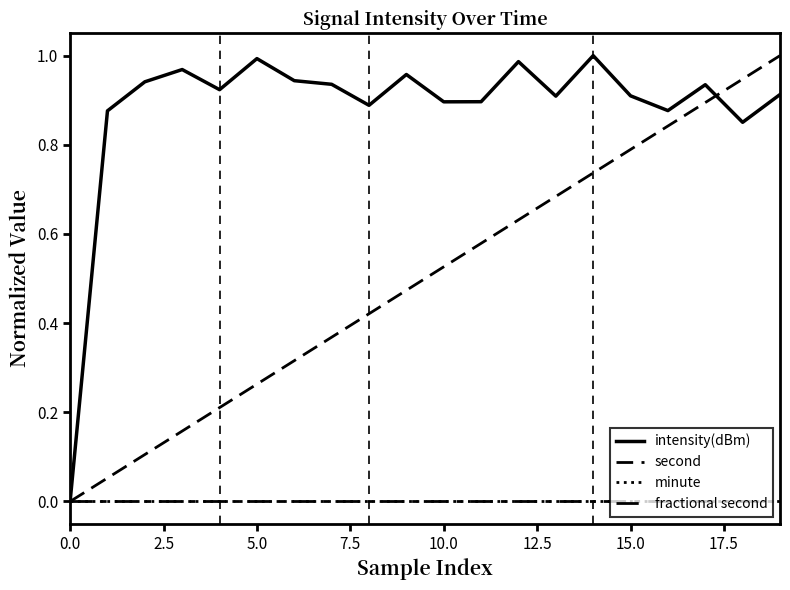

What is the difference between the maximum and minimum values in the intensity(dBm) series?

1.0